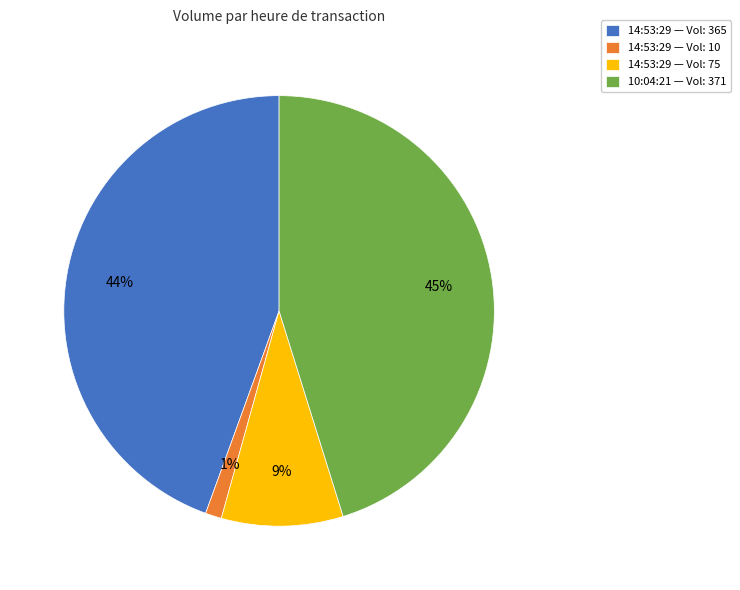

Which has a higher value, 14:53:29 — Vol: 75 or 10:04:21 — Vol: 371?

10:04:21 — Vol: 371